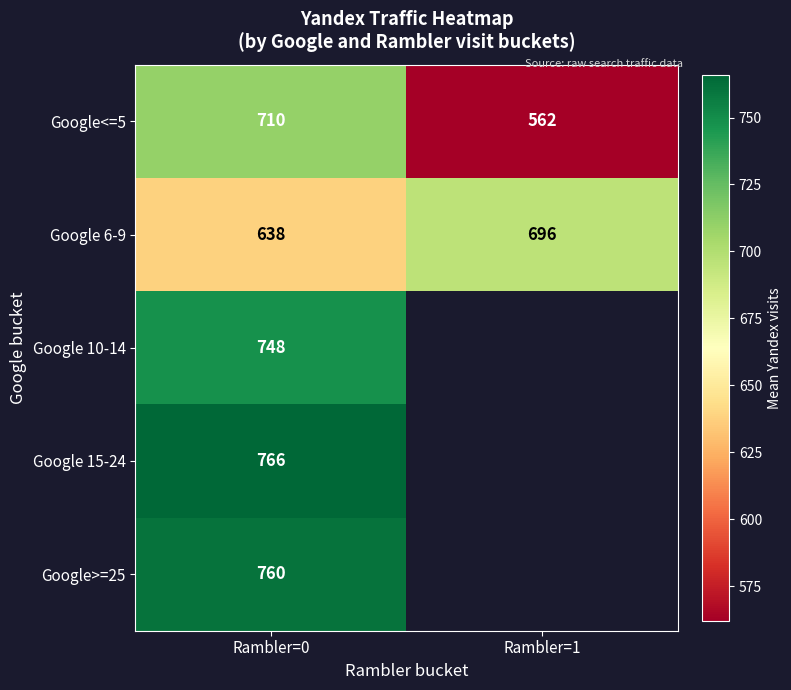

Is the value of Google 15-24 at Rambler=0 greater than the value of Google 6-9 at Rambler=0?

Yes